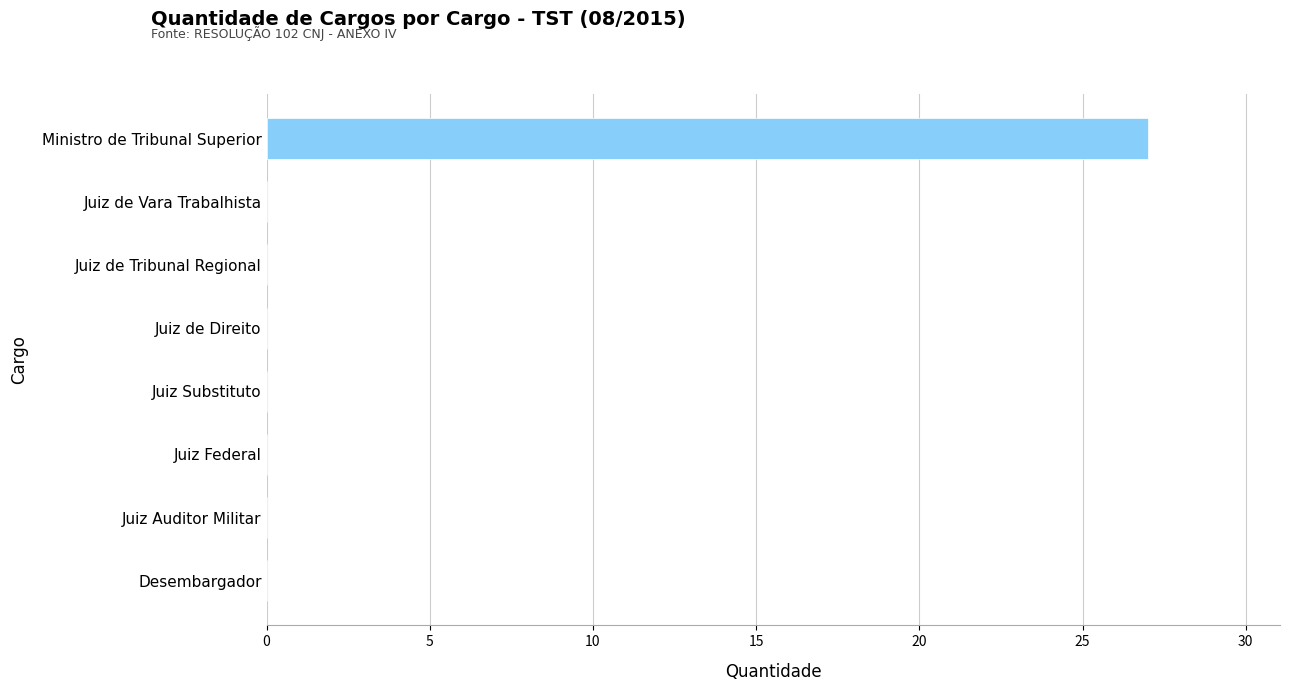

How many data points does each series have?

8